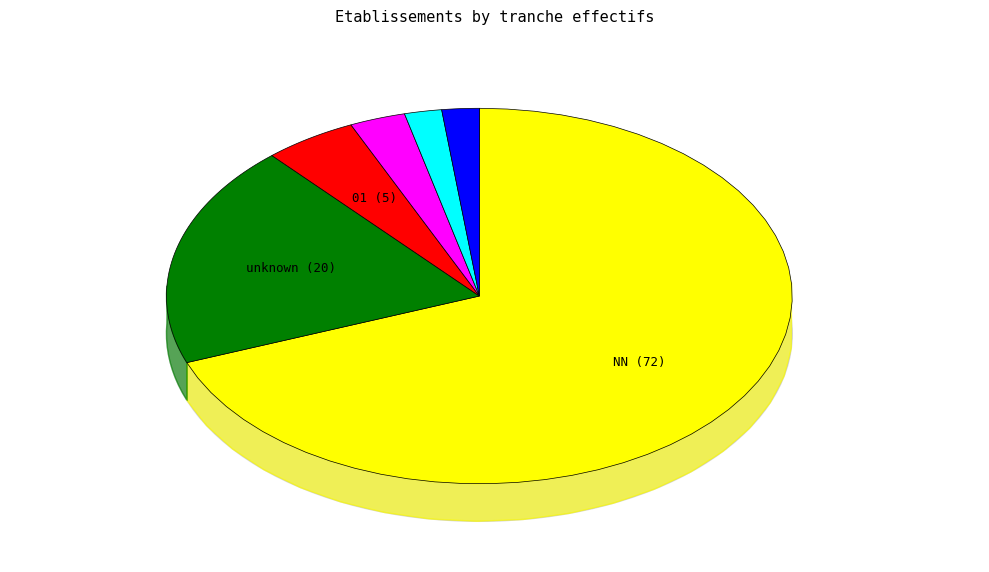

True or false:  accounts for 19% of the total.

True